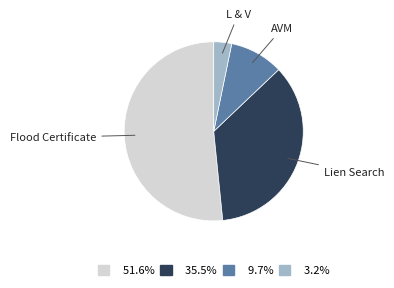

Does any single category account for the majority?

Yes